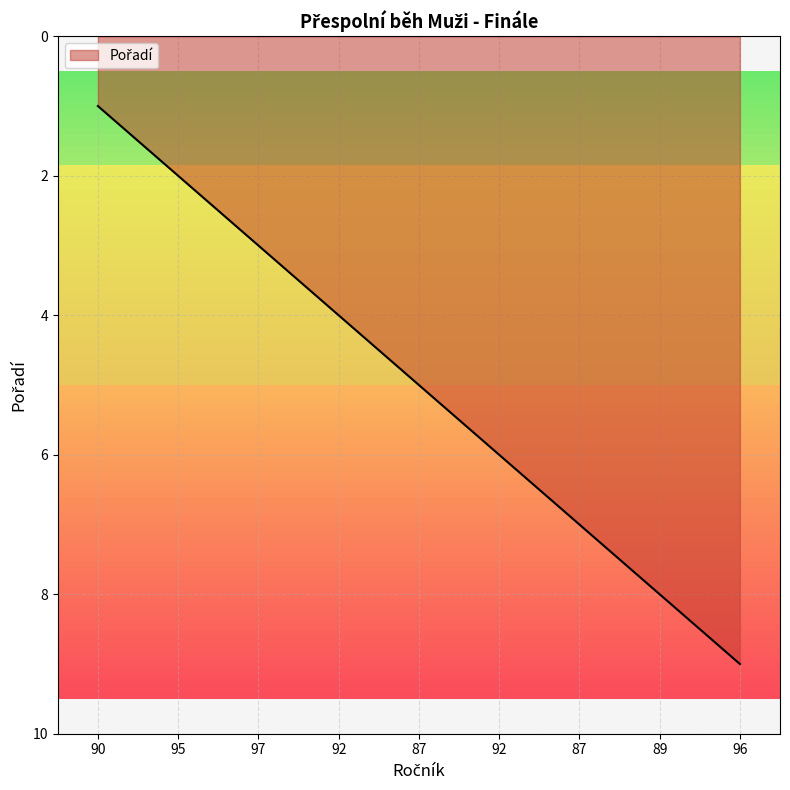

Reading left to right, what are all the values shown in this chart?

1	2	3	4	5	6	7	8	9